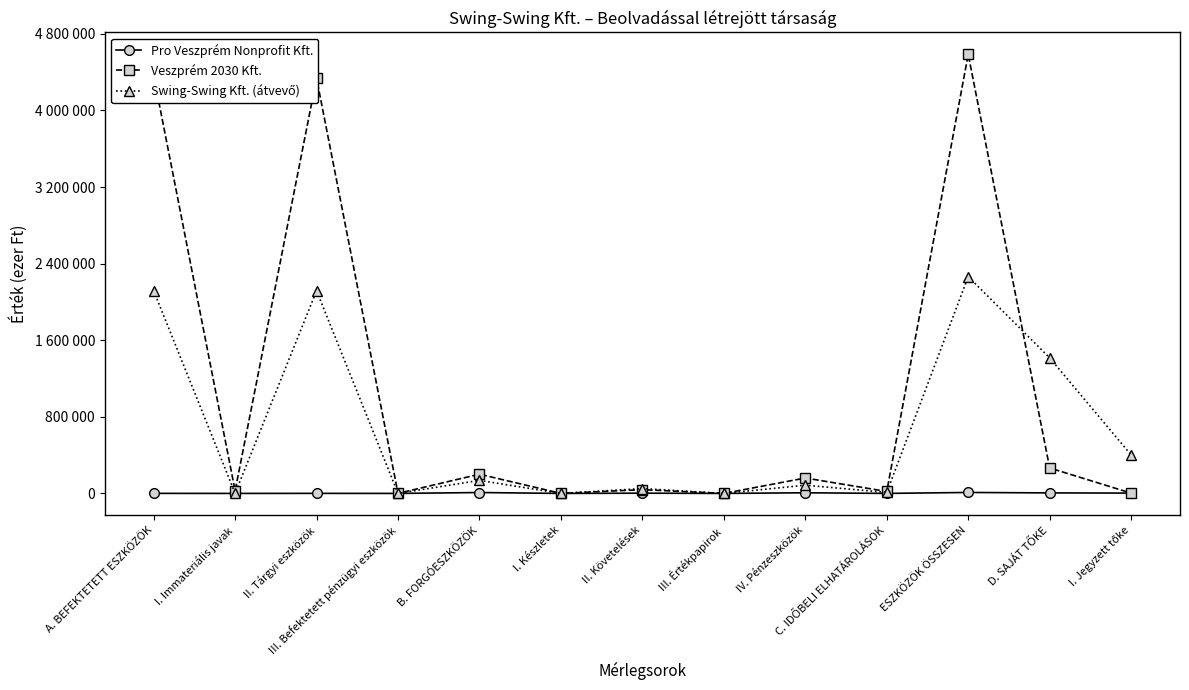

Which series changed the most between I. Készletek and C. IDŐBELI ELHATÁROLÁSOK?

Veszprém 2030 Kft.